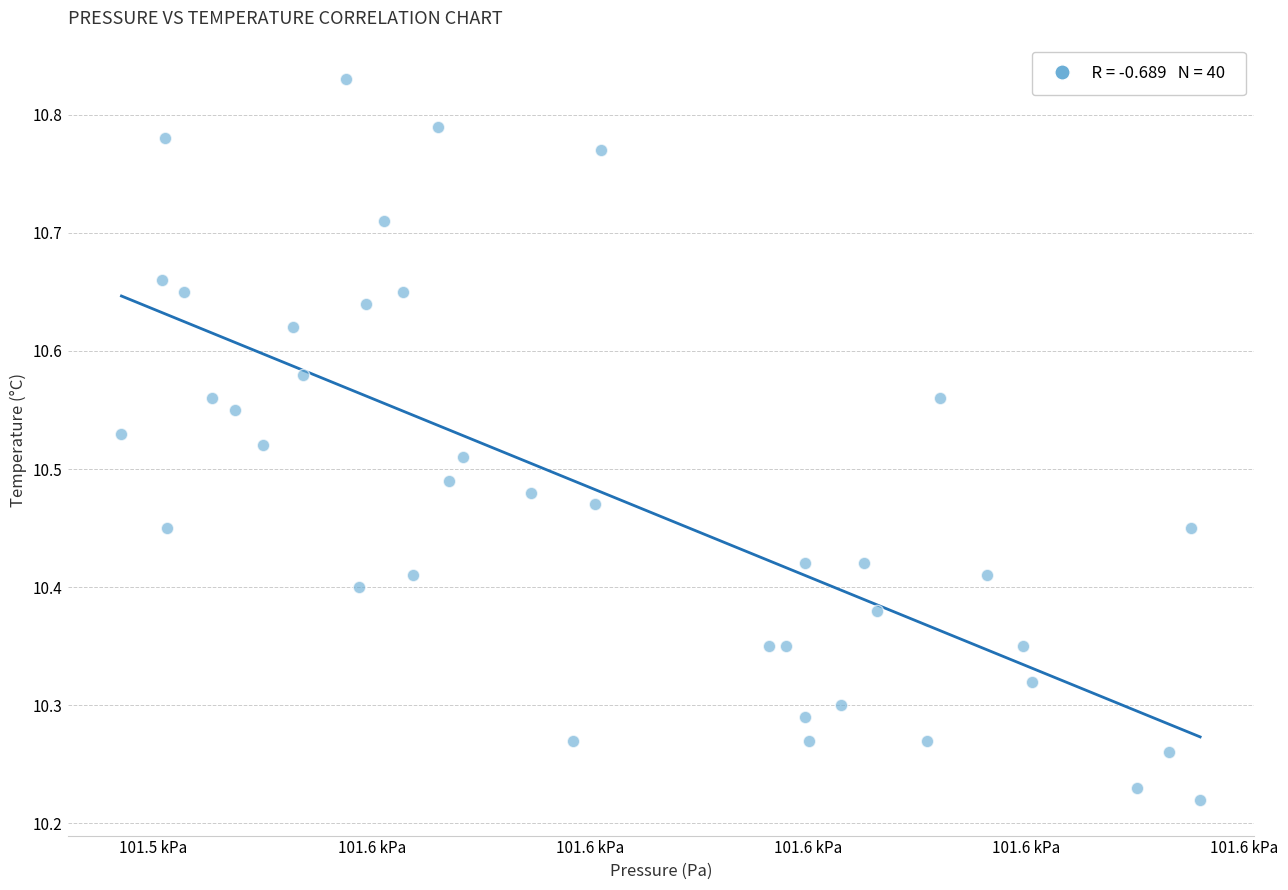

What is the range of Y values (max minus min)?

0.6